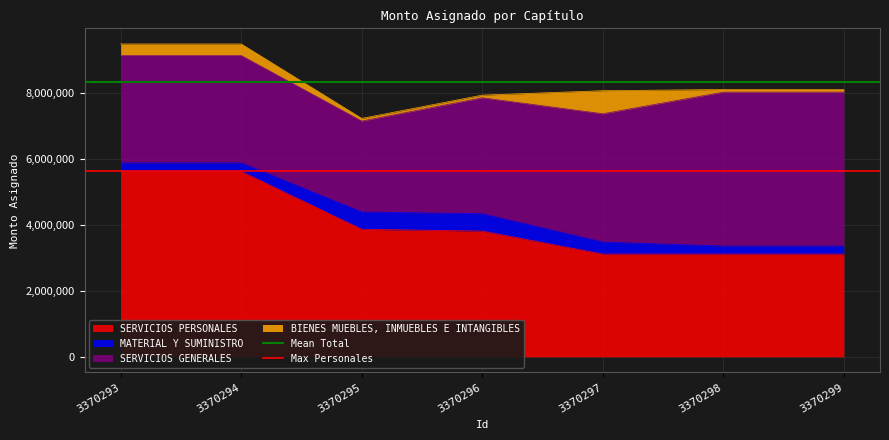

True or false: SERVICIOS PERSONALES has a value of 5446911 at 3370297.

False